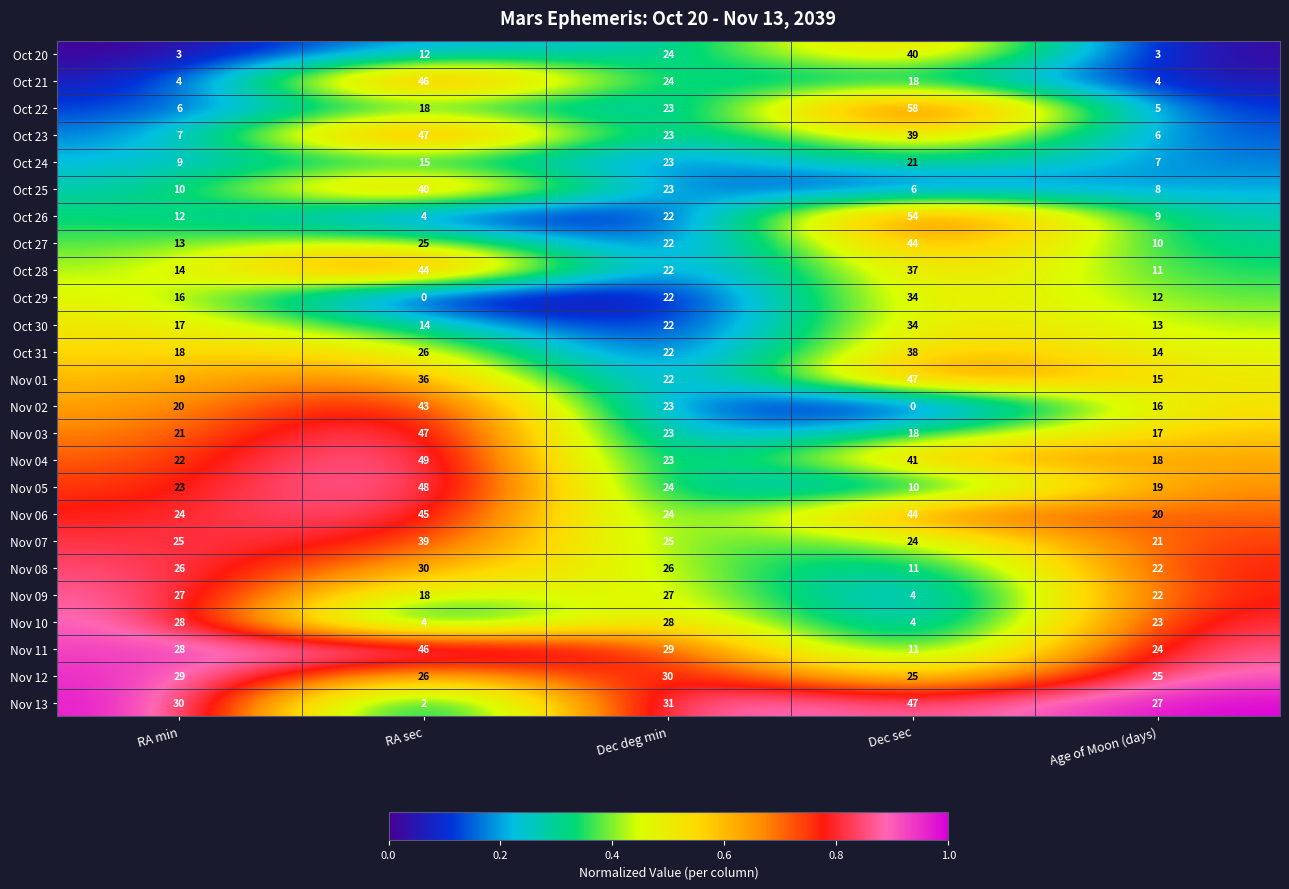

Count the number of categories in the chart.

5